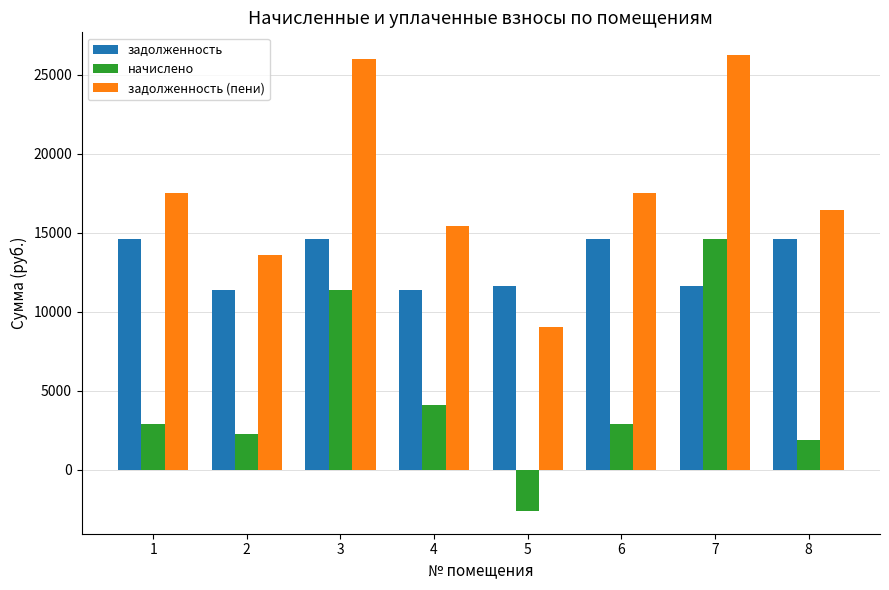

Are the bars horizontal?

No